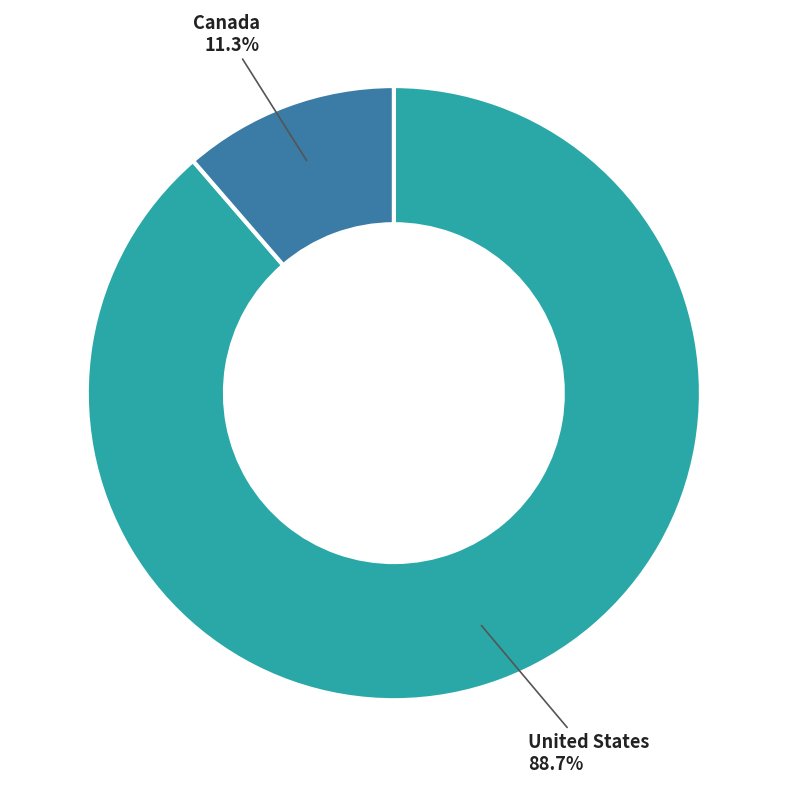

True or false: United States accounts for 98% of the total.

False